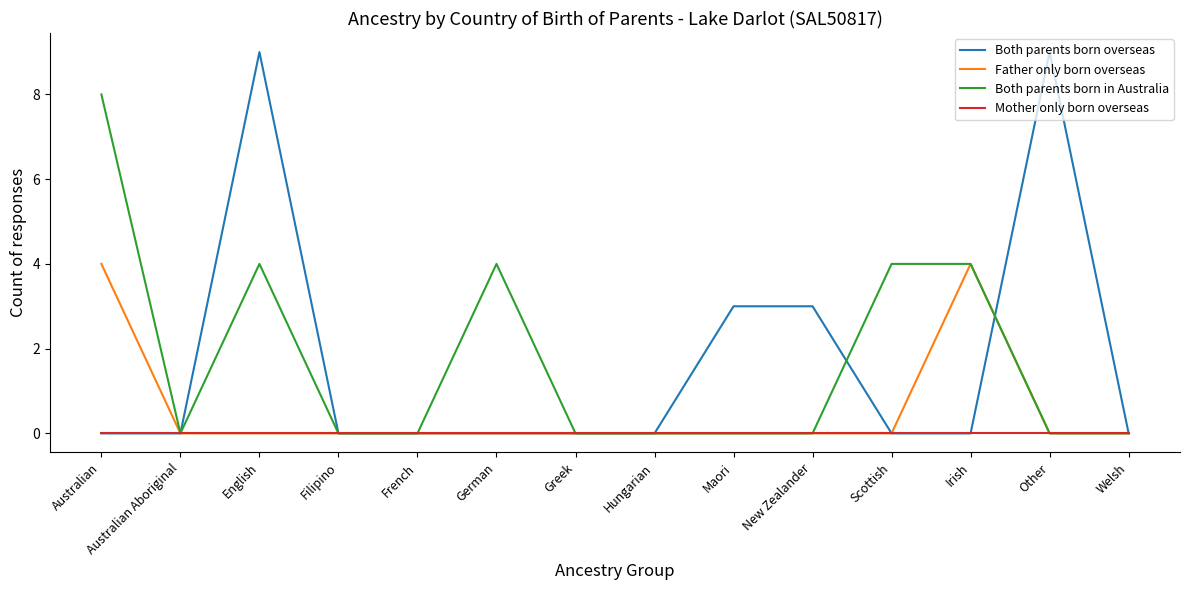

What position from the right is Hungarian?

7